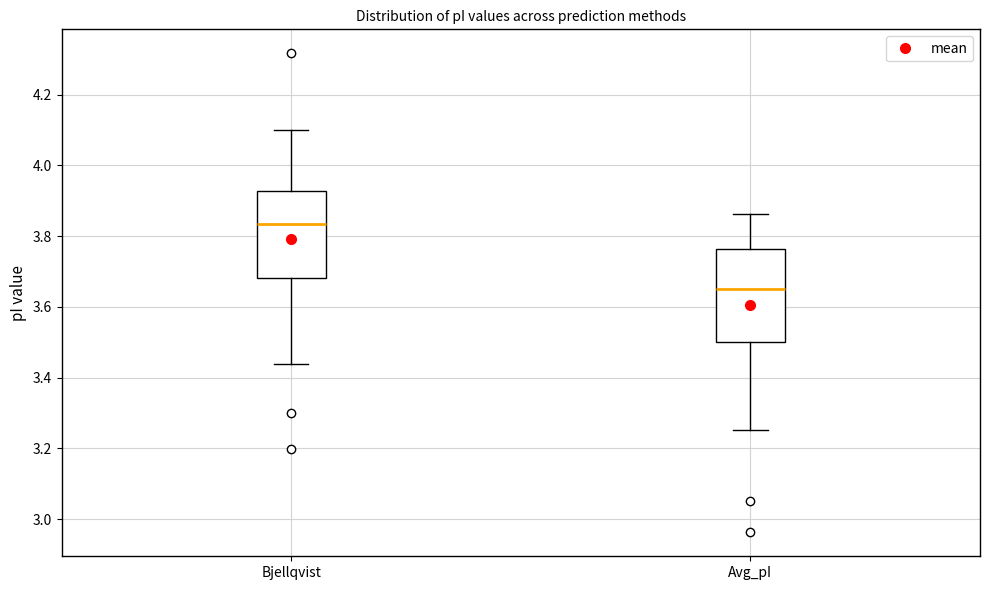

Reading left to right, read every box against the y-axis: the position of its median line, the range the box covers, and the ends of its whiskers. The values are not printed on the chart, so give them approximately, as read against the axis.

Bjellqvist: median 3.84, box 3.68 to 3.92, whiskers 3.44 to 4.10
Avg_pI: median 3.66, box 3.50 to 3.76, whiskers 3.26 to 3.86